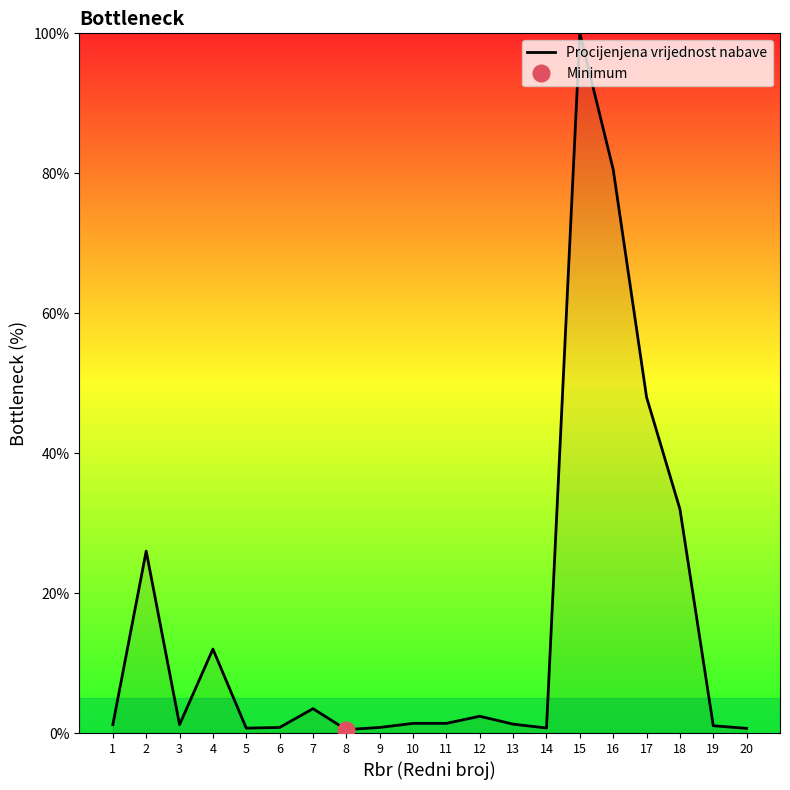

True or false: the data shows 0.7 at 5.

True